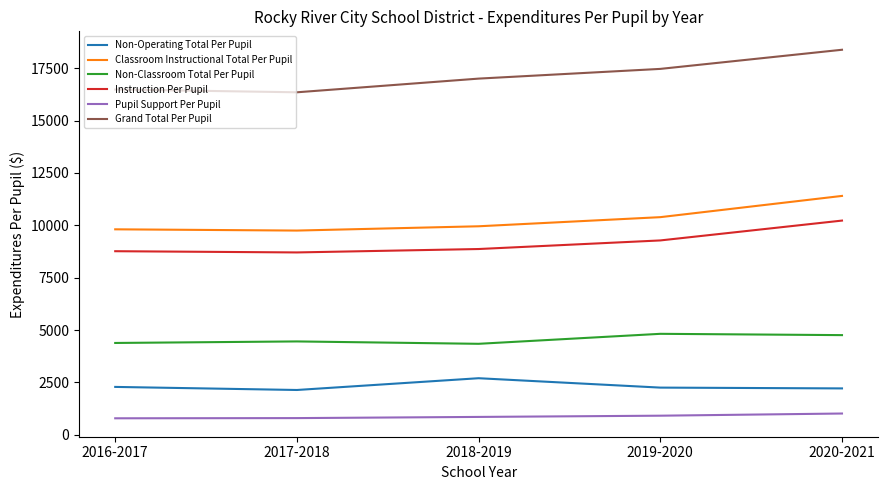

Where is Classroom Instructional Total Per Pupil nearest to the value 10576?

2019-2020